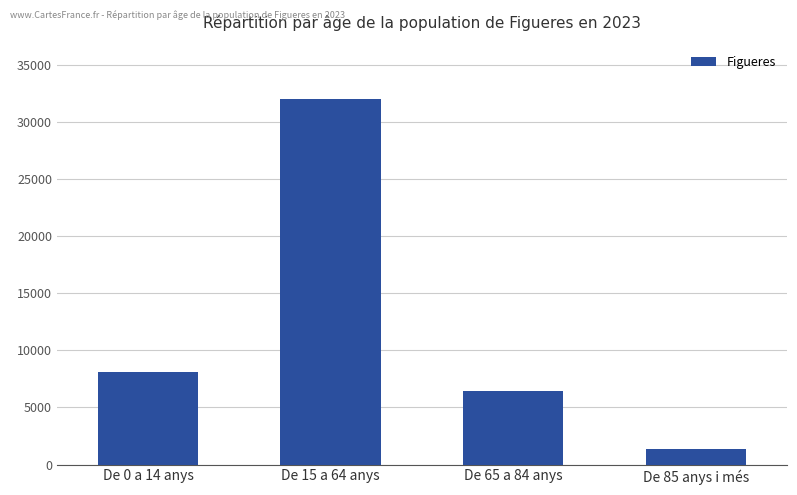

Which category has the lowest value across all series?

De 85 anys i més